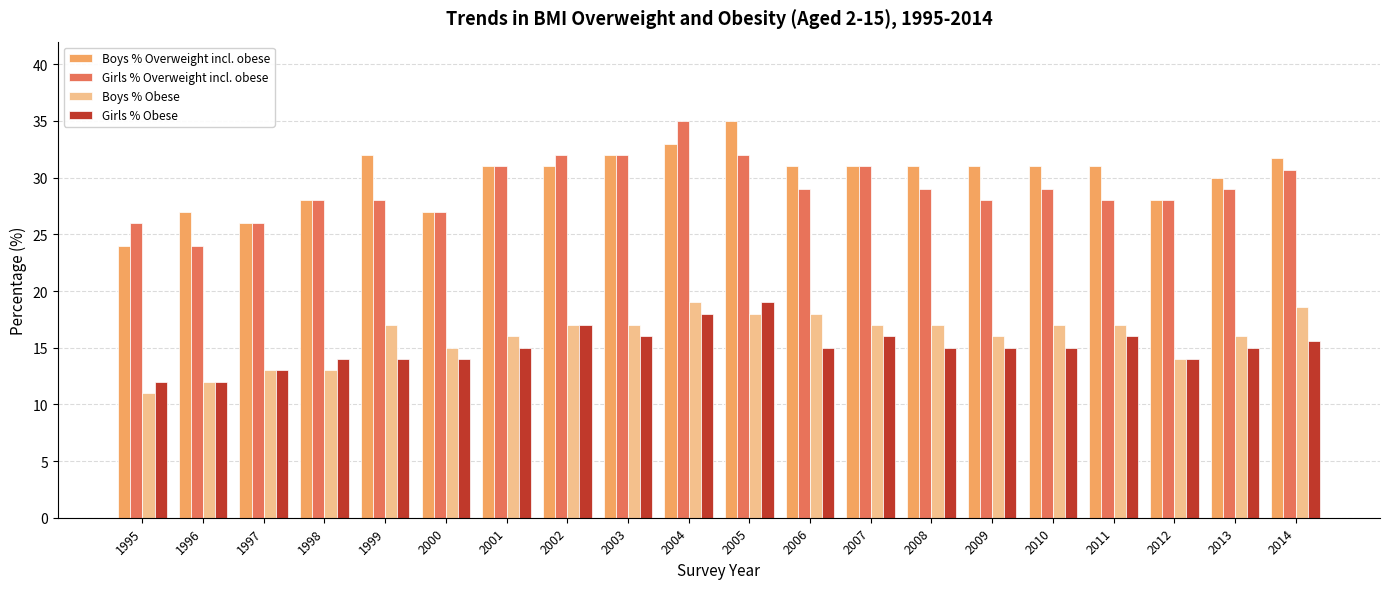

Reading left to right, transcribe all the data shown in this chart.

Boys % Overweight incl. obese: 1995=24.0	1996=27.0	1997=26.0	1998=28.0	1999=32.0	2000=27.0	2001=31.0	2002=31.0	2003=32.0	2004=33.0	2005=35.0	2006=31.0	2007=31.0	2008=31.0	2009=31.0	2010=31.0	2011=31.0	2012=28.0	2013=30.0	2014=31.7
Girls % Overweight incl. obese: 1995=26.0	1996=24.0	1997=26.0	1998=28.0	1999=28.0	2000=27.0	2001=31.0	2002=32.0	2003=32.0	2004=35.0	2005=32.0	2006=29.0	2007=31.0	2008=29.0	2009=28.0	2010=29.0	2011=28.0	2012=28.0	2013=29.0	2014=30.7
Boys % Obese: 1995=11.0	1996=12.0	1997=13.0	1998=13.0	1999=17.0	2000=15.0	2001=16.0	2002=17.0	2003=17.0	2004=19.0	2005=18.0	2006=18.0	2007=17.0	2008=17.0	2009=16.0	2010=17.0	2011=17.0	2012=14.0	2013=16.0	2014=18.6
Girls % Obese: 1995=12.0	1996=12.0	1997=13.0	1998=14.0	1999=14.0	2000=14.0	2001=15.0	2002=17.0	2003=16.0	2004=18.0	2005=19.0	2006=15.0	2007=16.0	2008=15.0	2009=15.0	2010=15.0	2011=16.0	2012=14.0	2013=15.0	2014=15.6